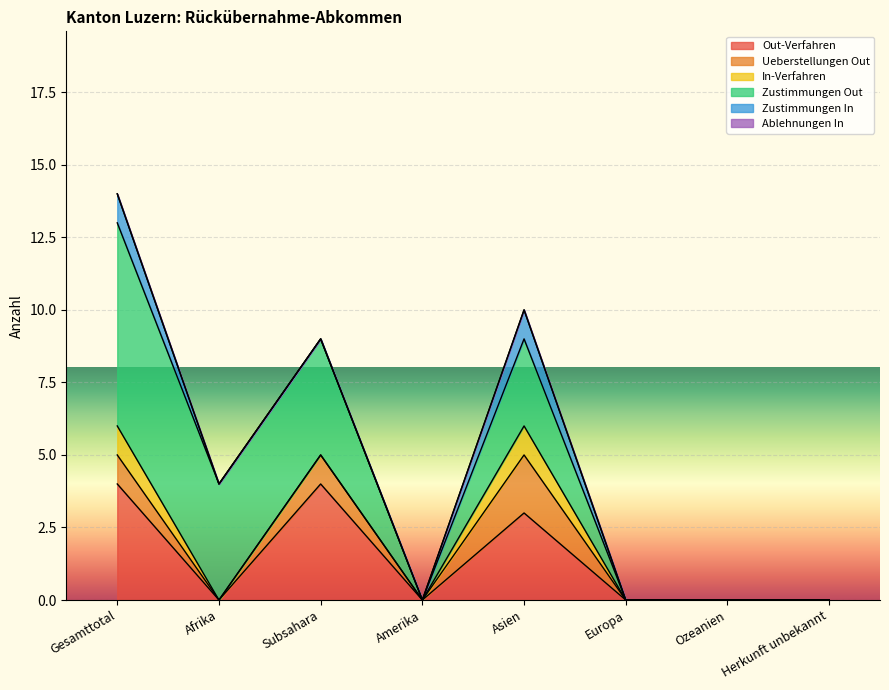

Reading left to right, extract all data points from this chart.

Out-Verfahren: 4	0	4	0	3	0	0	0
Ueberstellungen Out: 1	0	1	0	2	0	0	0
In-Verfahren: 1	0	0	0	1	0	0	0
Zustimmungen Out: 7	4	4	0	3	0	0	0
Zustimmungen In: 1	0	0	0	1	0	0	0
Ablehnungen In: 0	0	0	0	0	0	0	0